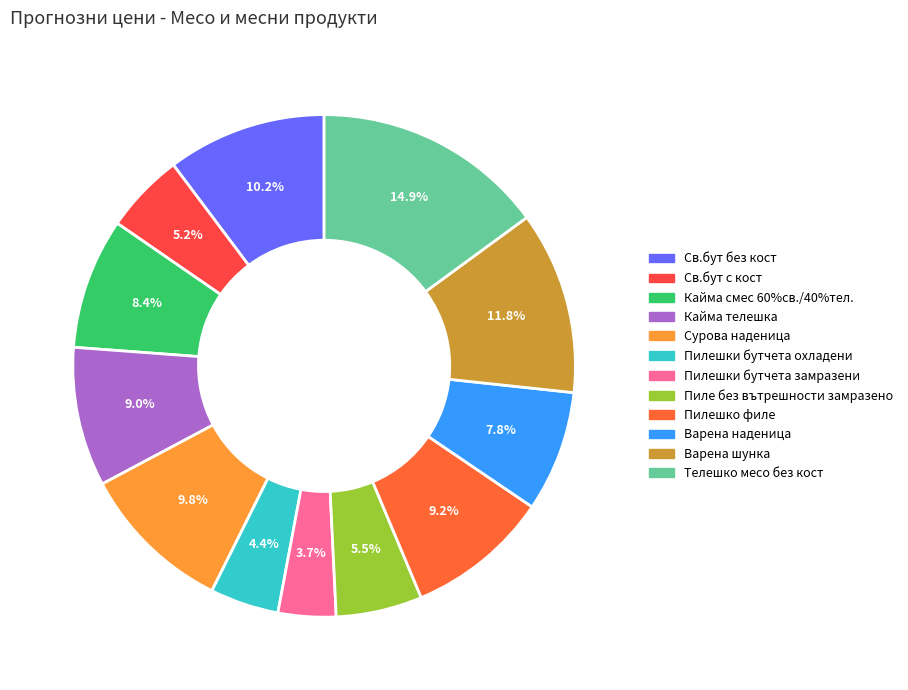

Which category has the biggest portion of the pie?

Телешко месо без кост